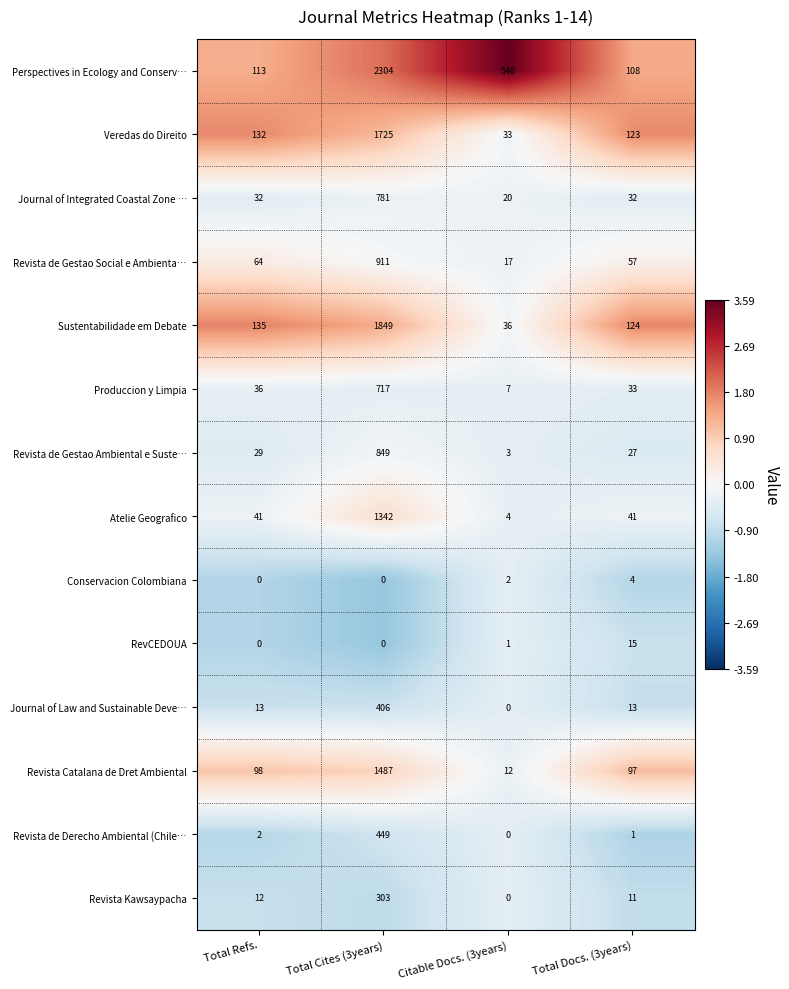

At which label is Revista de Derecho Ambiental (Chile… closest to 224?

Total Refs.